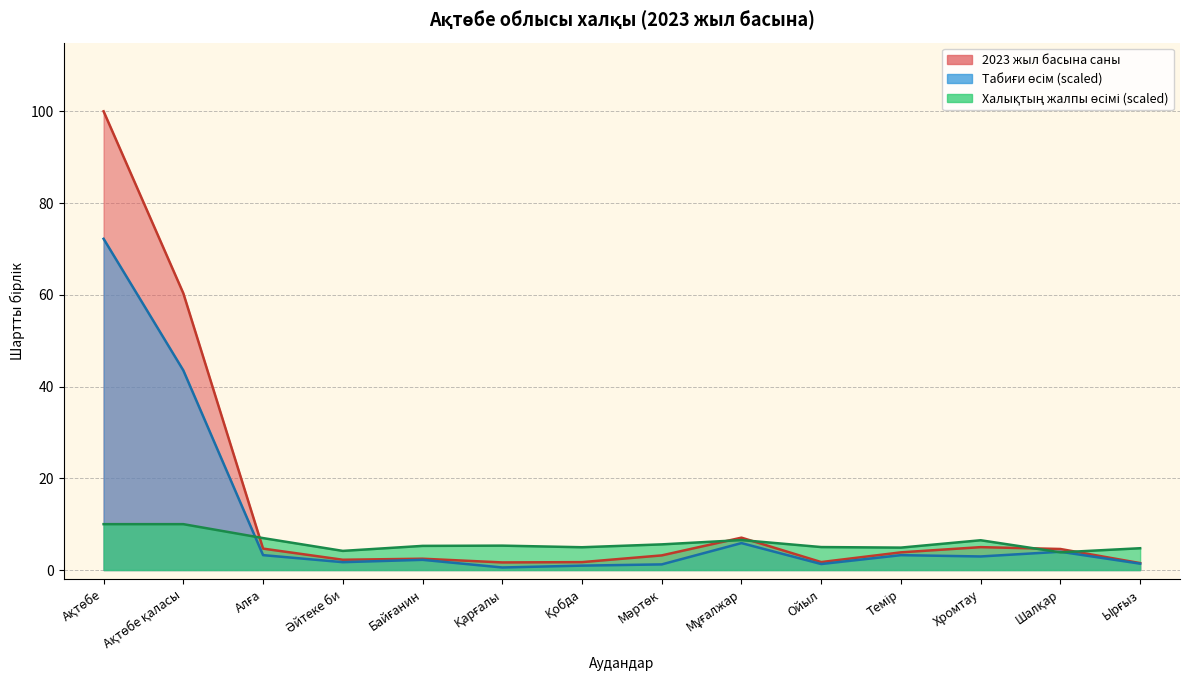

At which category does Табиғи өсім reach its first local peak?

Байғанин